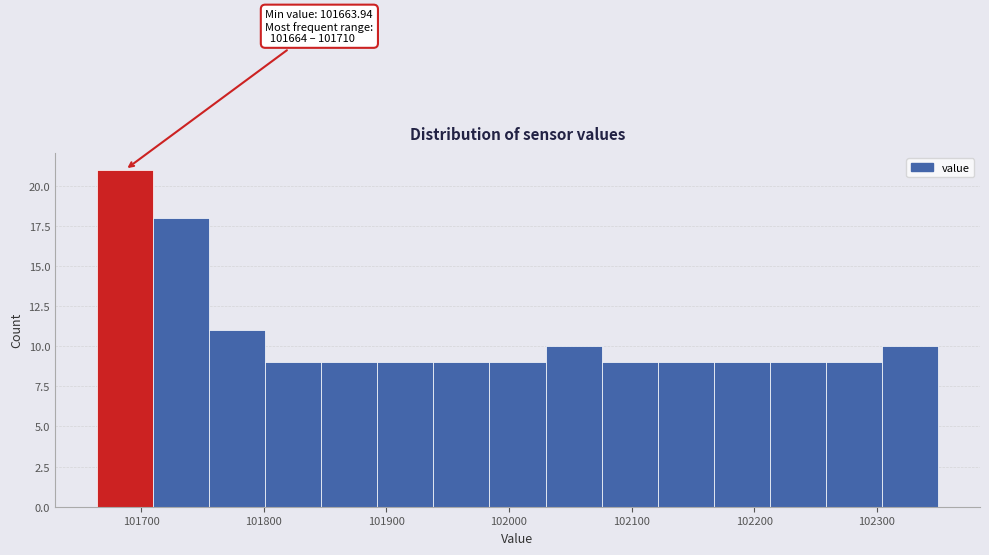

Over which range of the x-axis is the bar tallest?

101660 to 101710